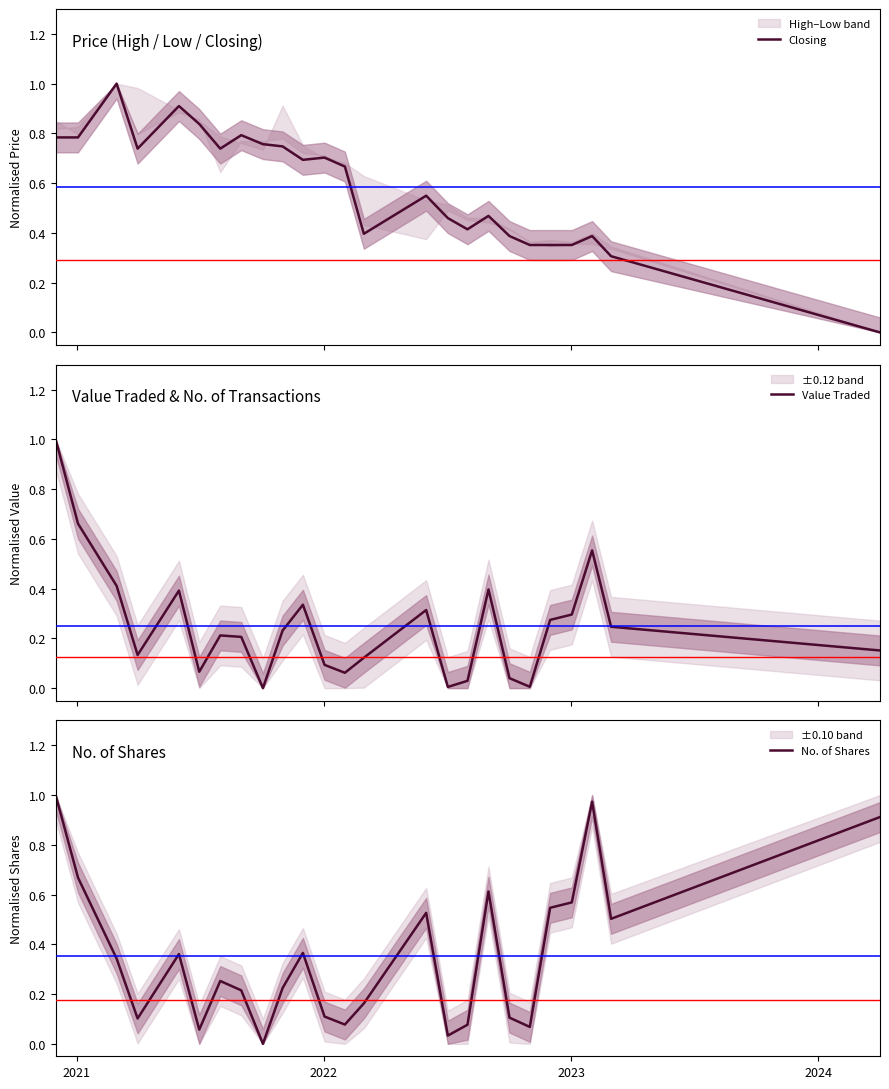

What is the highest value of the Closing series?

1.0